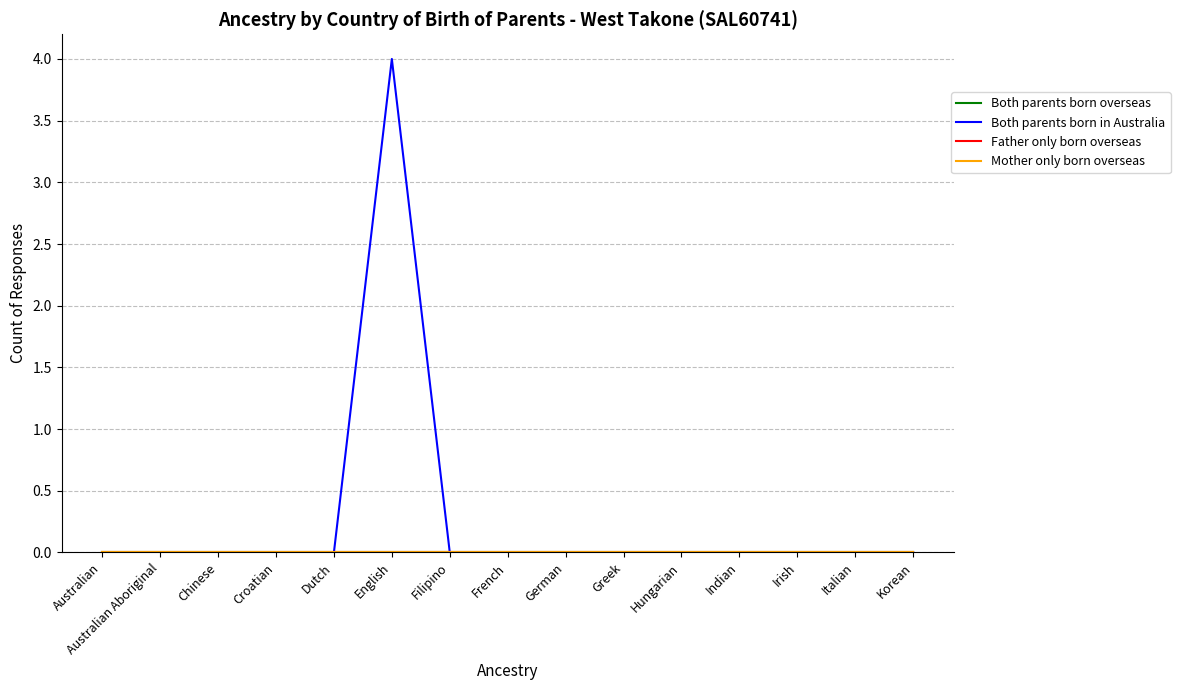

Does the chart have visible grid lines?

Yes